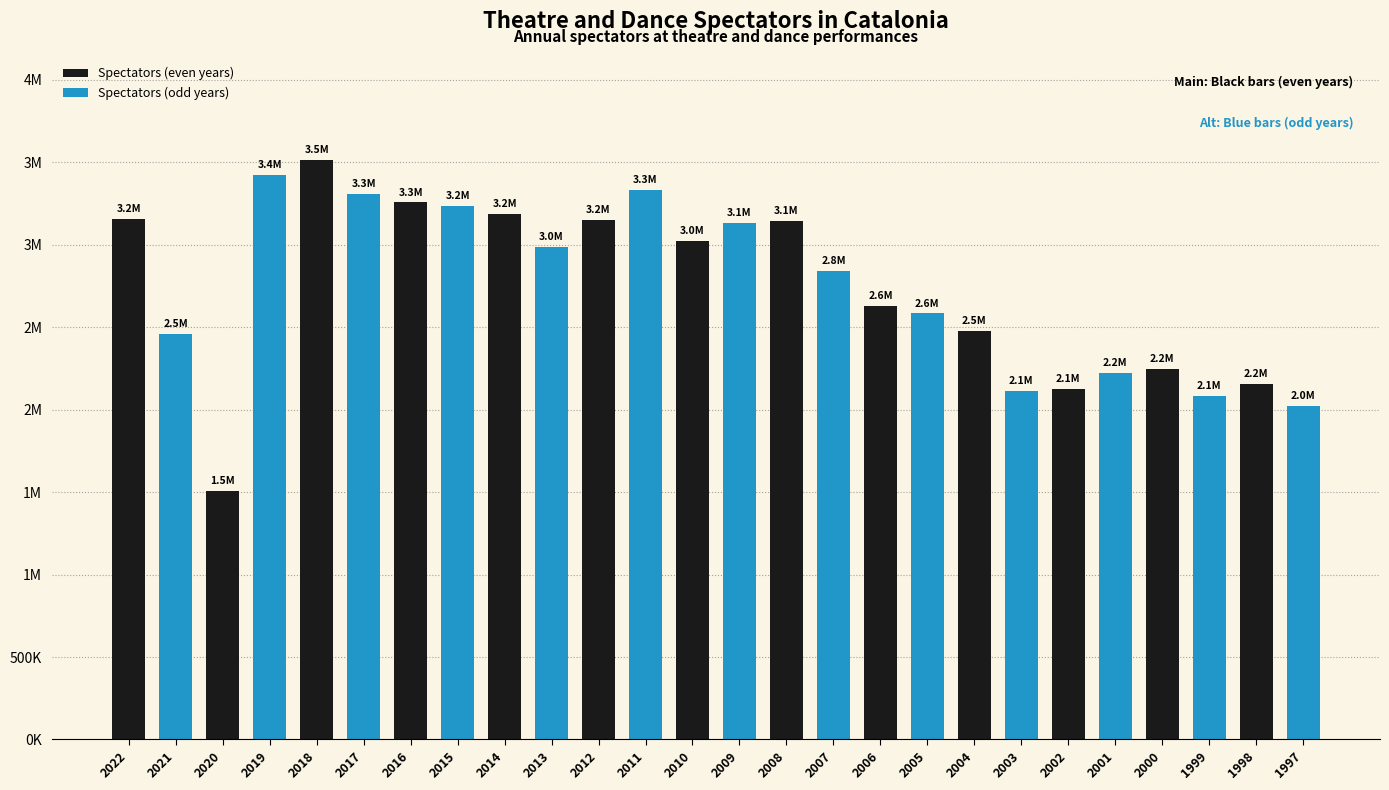

Reading left to right, what are all the values shown in this chart?

3159720	2456778	1509801	3421426	3514277	3309391	3257128	3236530	3186102	2987150	3152522	3333761	3024968	3131876	3142628	2839311	2626758	2583896	2478912	2114024	2123506	2224156	2248428	2081326	2155545	2020009